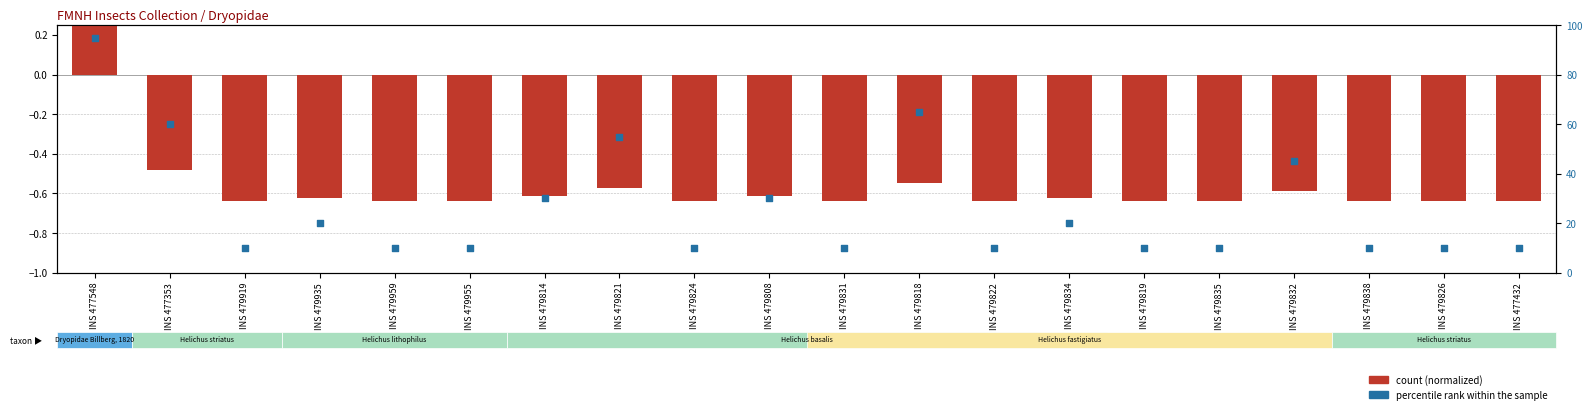

What is the total value across all series at INS 479821?

54.4